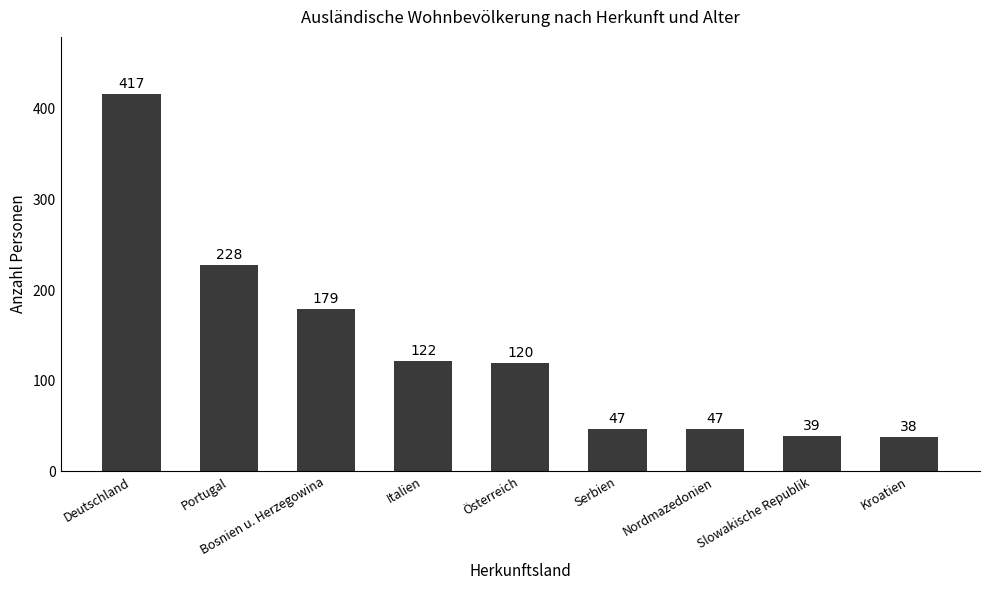

True or false: the data shows 228 at Portugal.

True